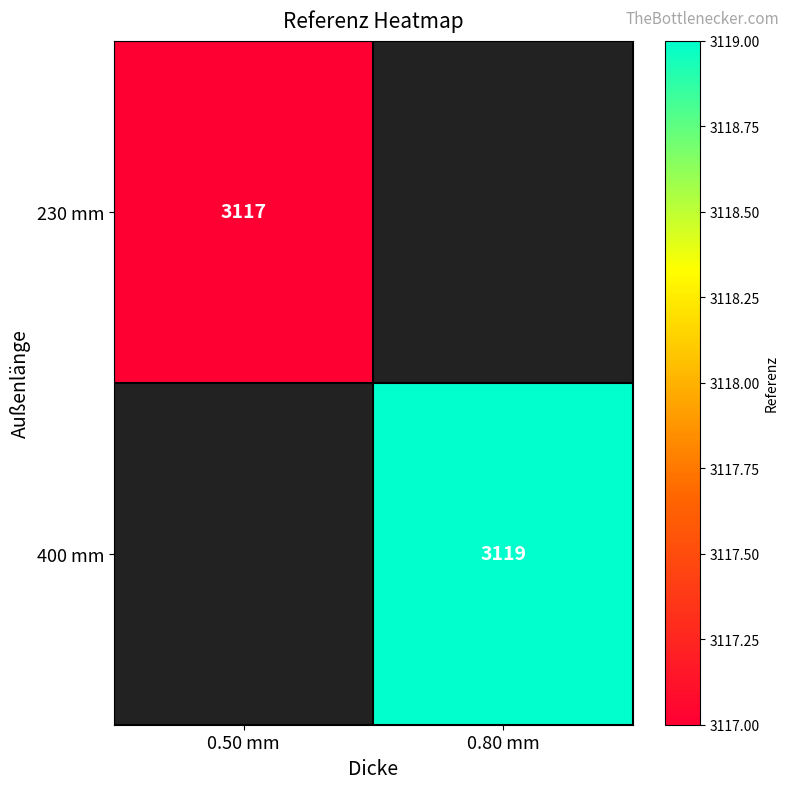

Is it true that 400 mm equals 3119 at 0.80 mm?

True